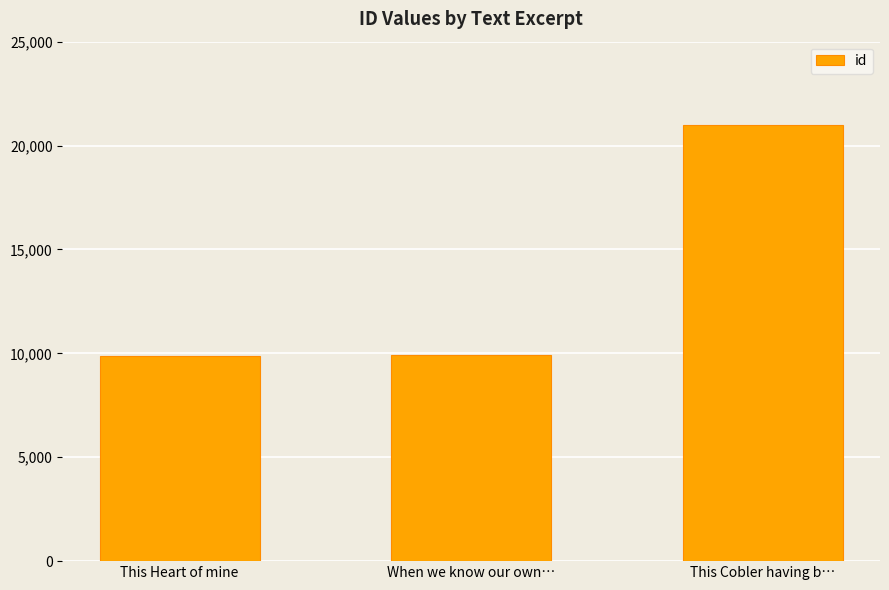

What is the average value?

13600